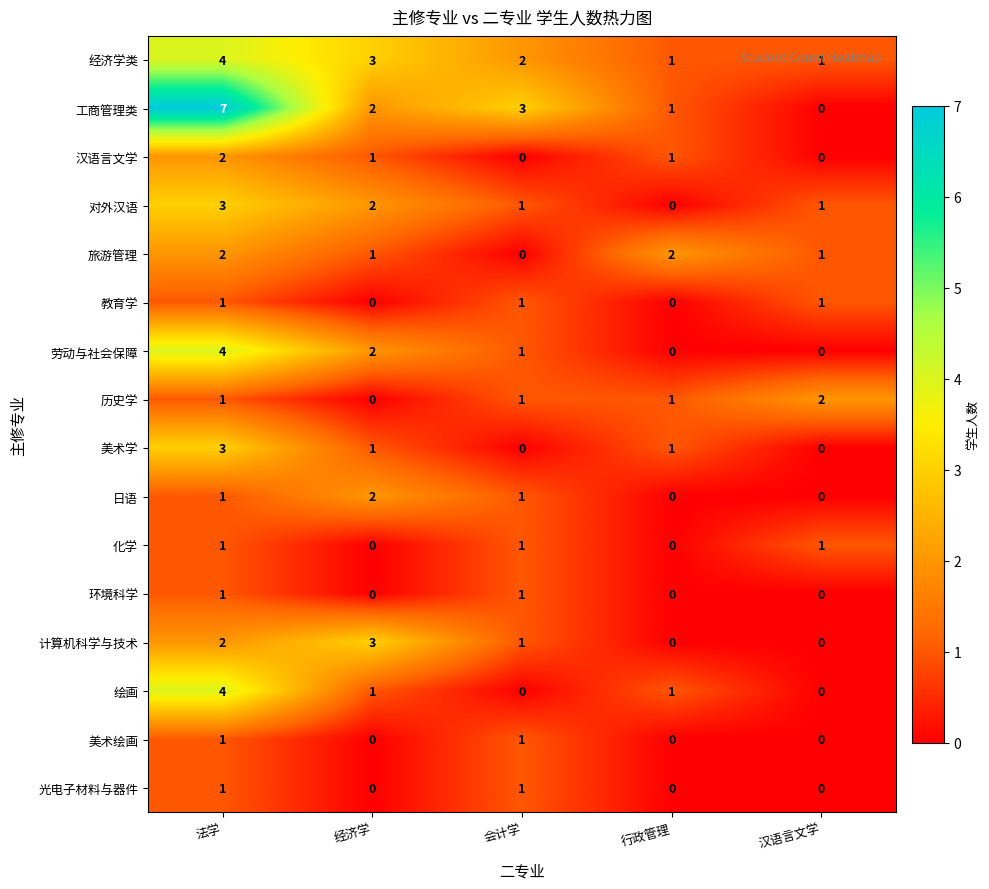

What is the maximum value for 经济学类?

4